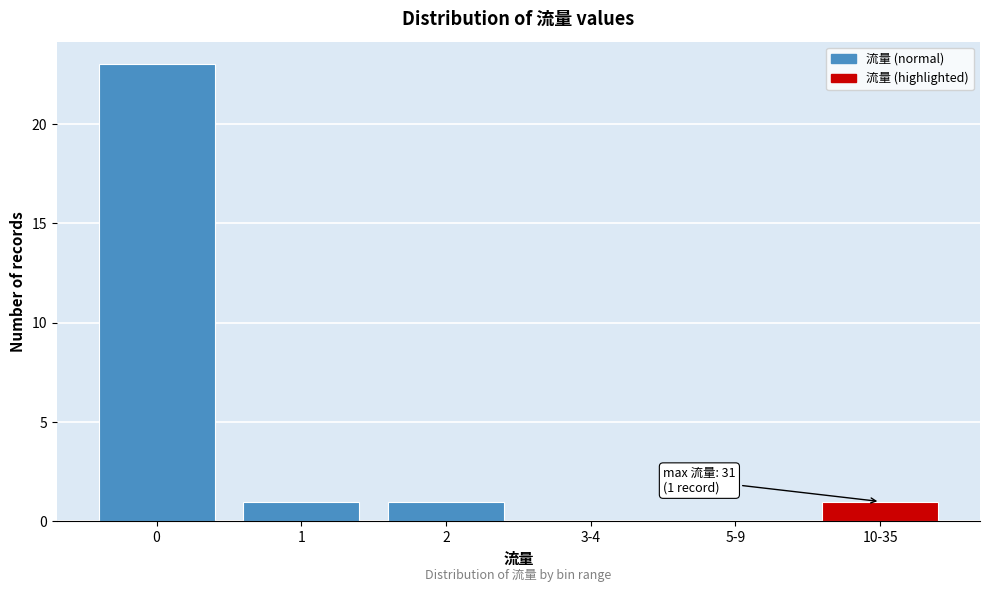

Reading right to left, what are all the values shown in this chart?

10-35=1	5-9=0	3-4=0	2=1	1=1	0=23